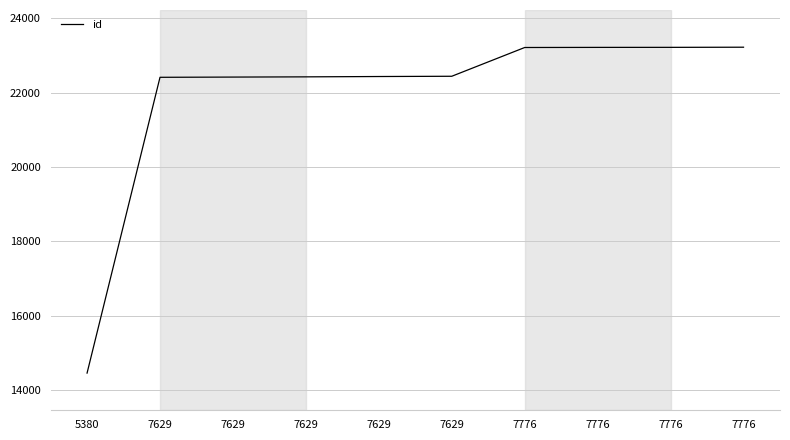

Is it true that the value at 7629 is 12836?

False